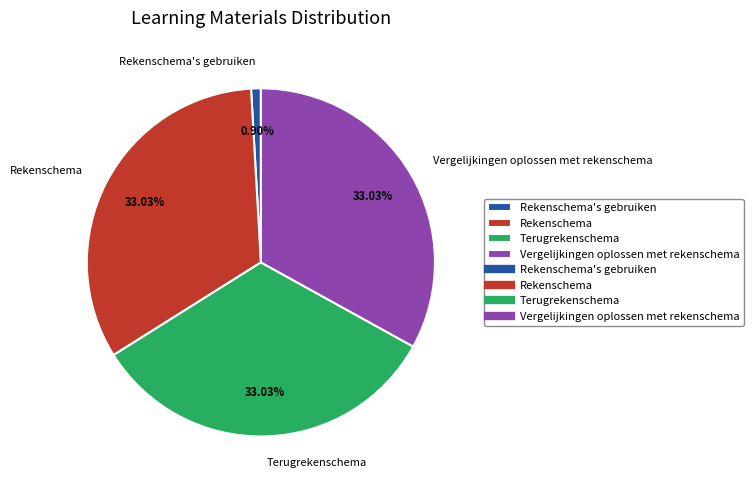

Does any single category account for the majority?

No